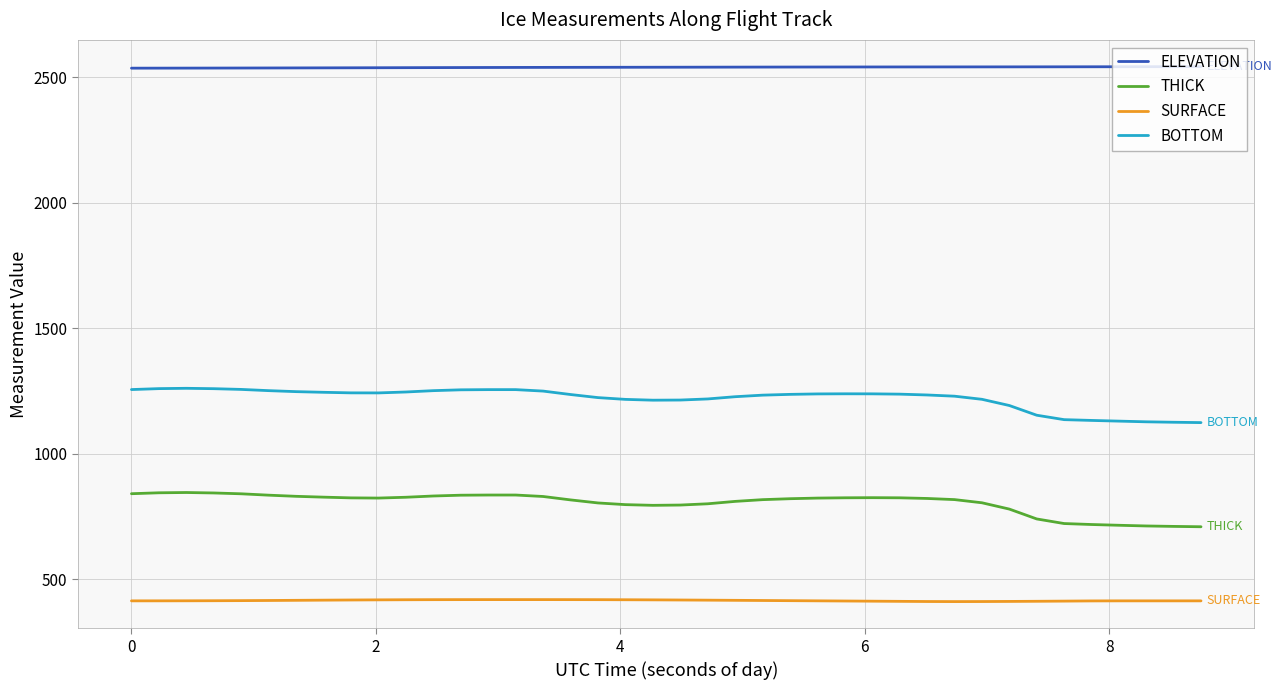

What is the minimum value for SURFACE?

411.8